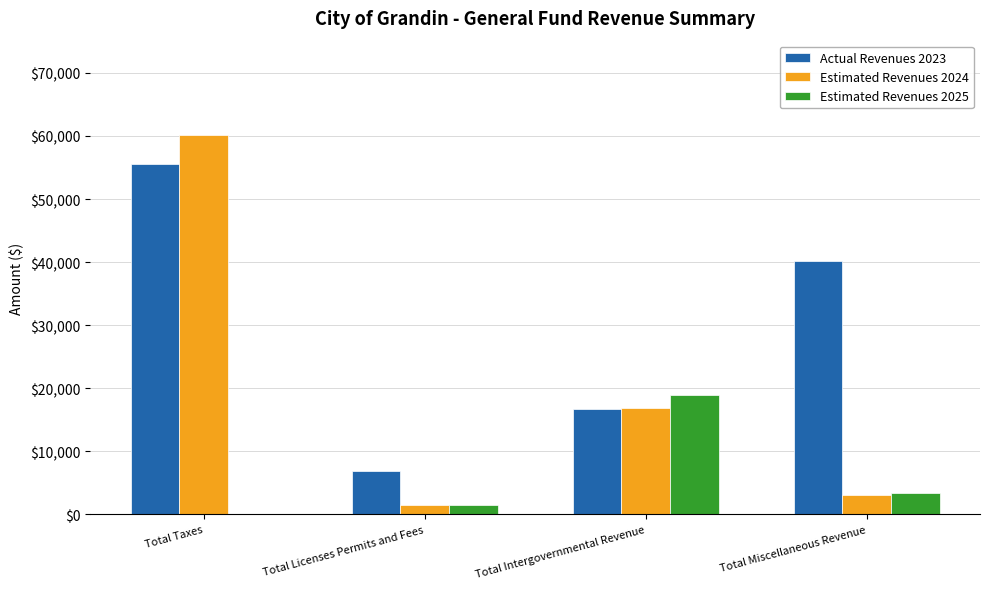

At which label does Actual Revenues 2023 reach its peak?

Total Taxes